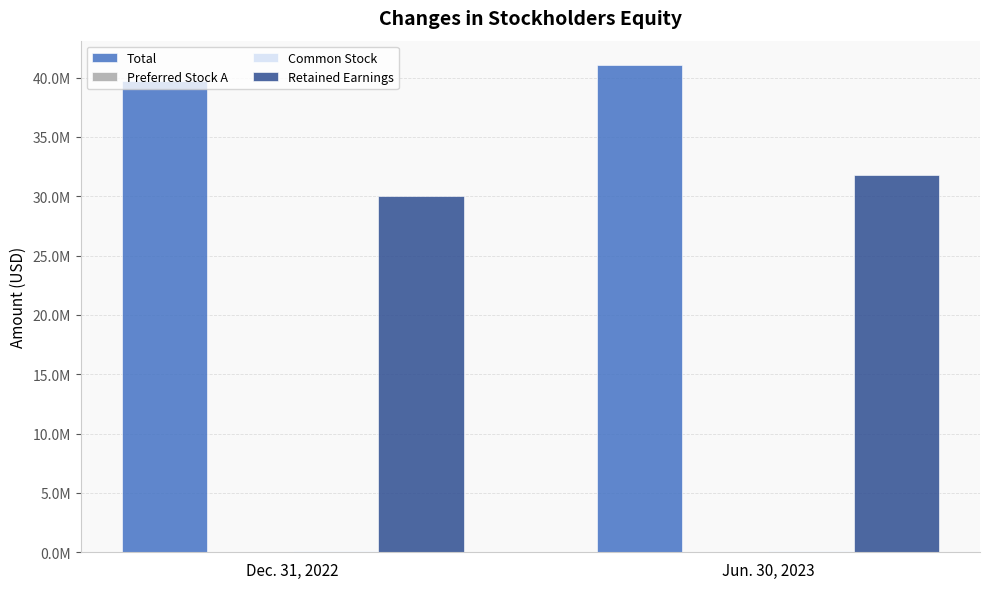

Between Jun. 30, 2023 and Dec. 31, 2022, which is larger?

Jun. 30, 2023